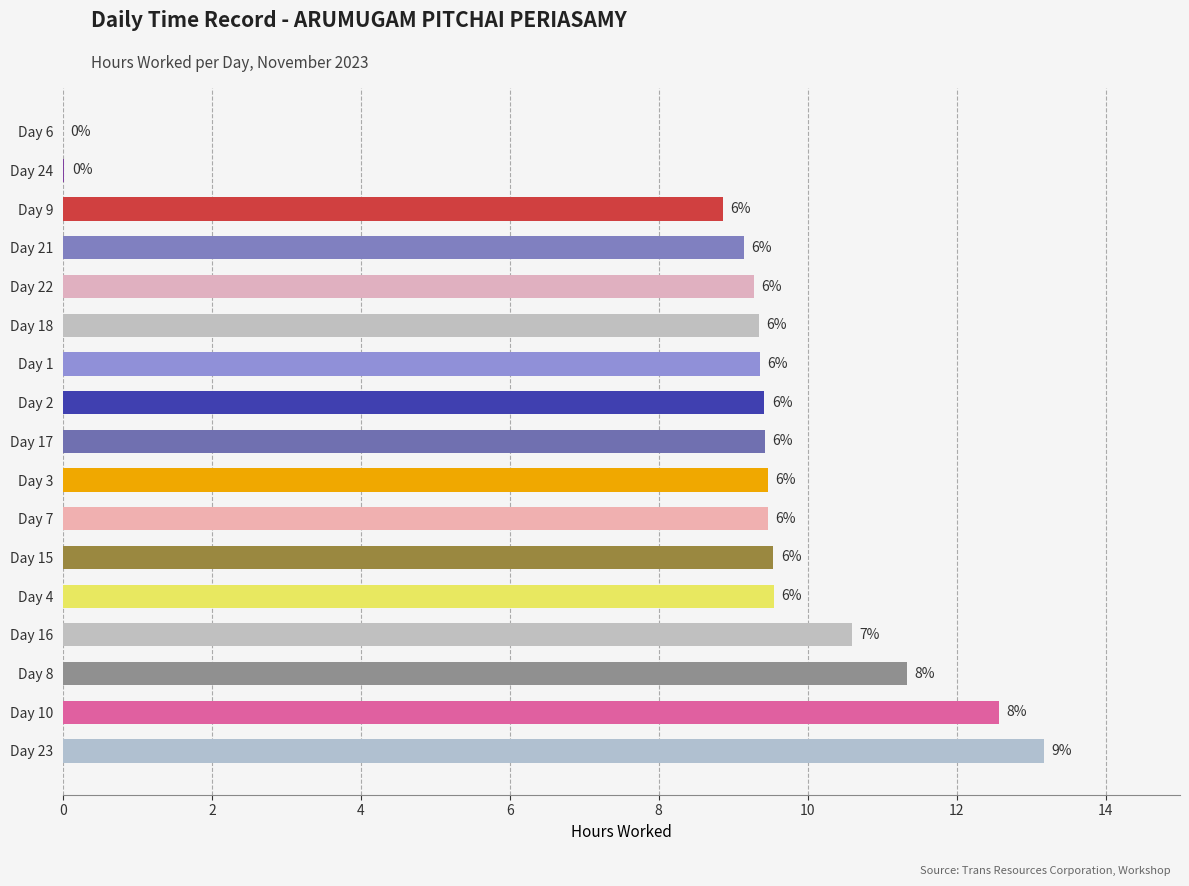

Are the bars horizontal?

Yes